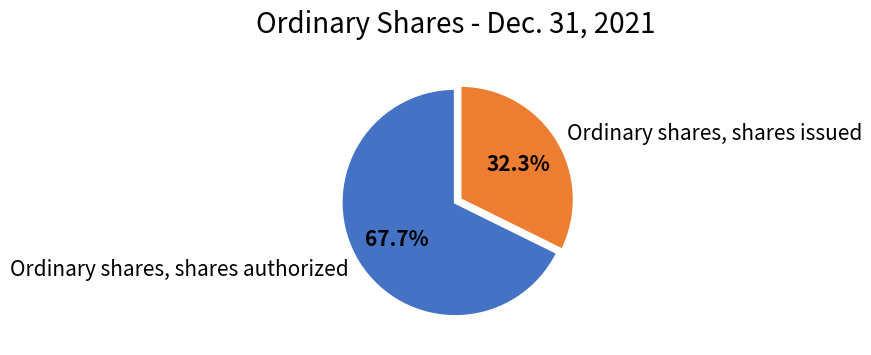

What is the majority slice?

Ordinary shares, shares authorized